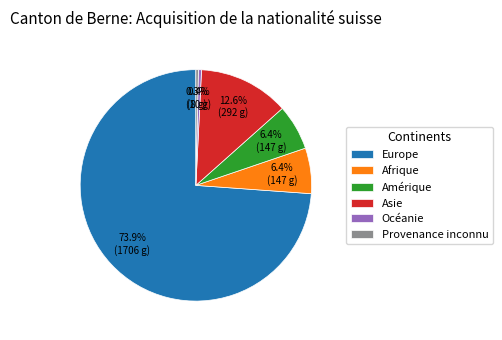

What is the ratio of the value at Amérique to the value at Provenance inconnu?

18.4